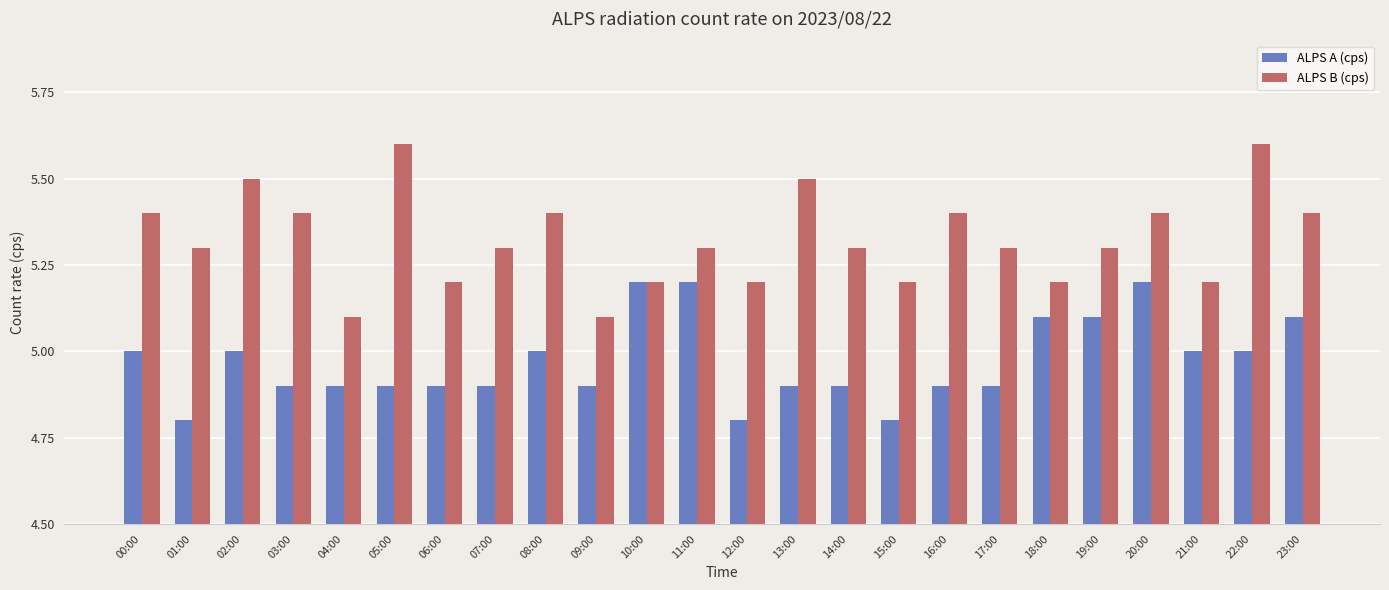

What is the difference between the second highest and minimum values in the ALPS A (cps) series?

0.4